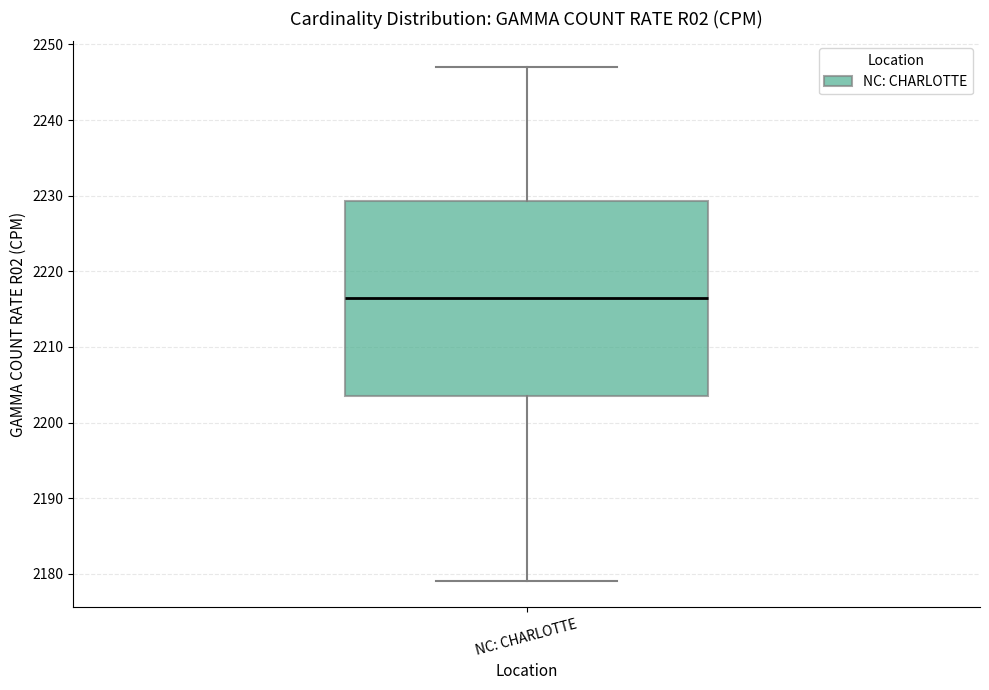

Read this box plot against the y-axis: the position of the median line, the range covered by the box, and the ends of both whiskers. The values are not printed on the chart, so give them approximately, as read against the axis.

median 2217, box 2204 to 2229, whiskers 2179 to 2247